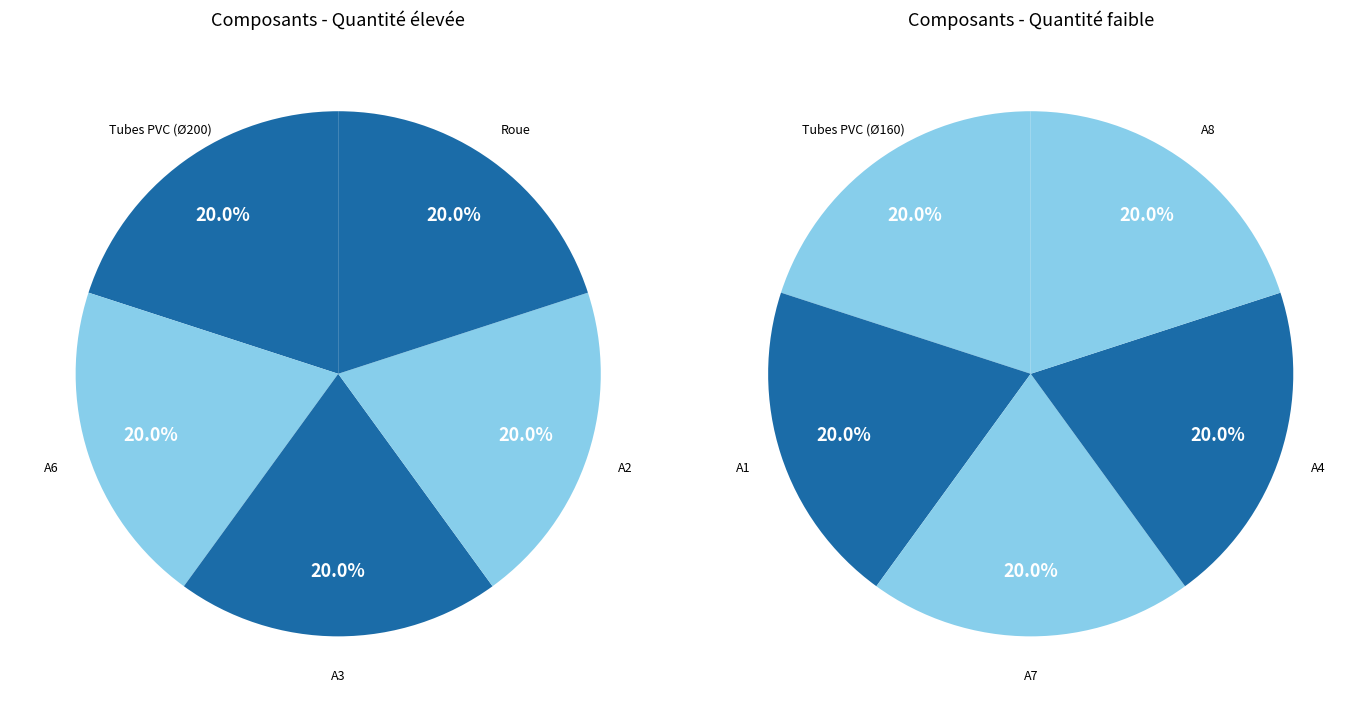

Does A3 account for over 50% of the chart?

No